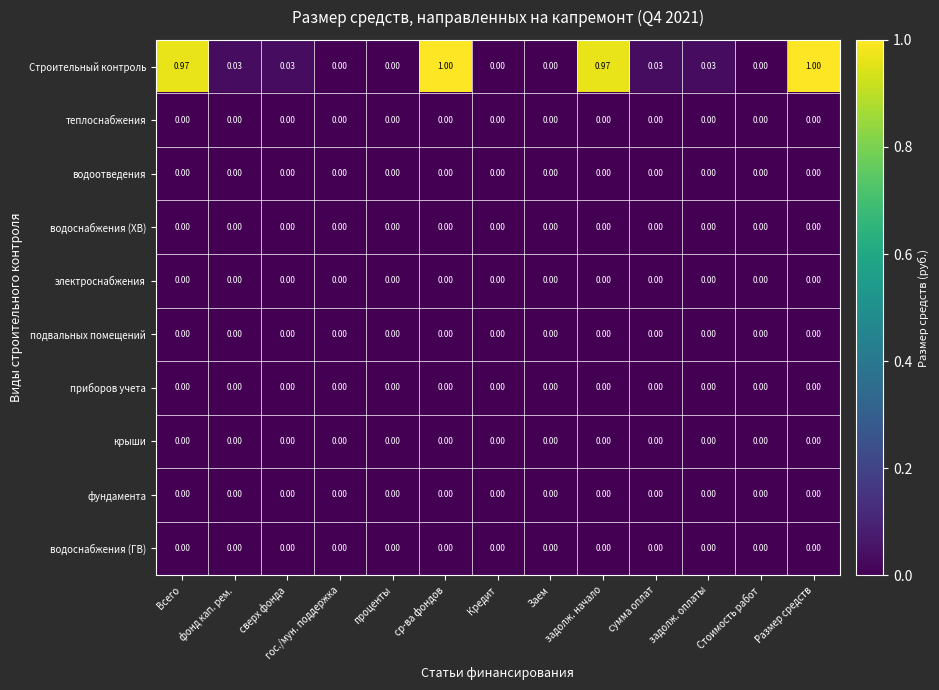

Count the number of data series in this chart.

10